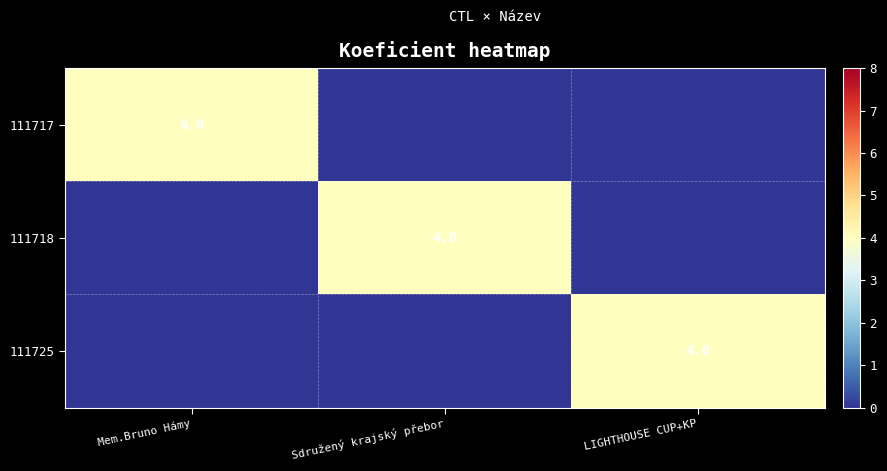

How many series are shown in this chart?

3